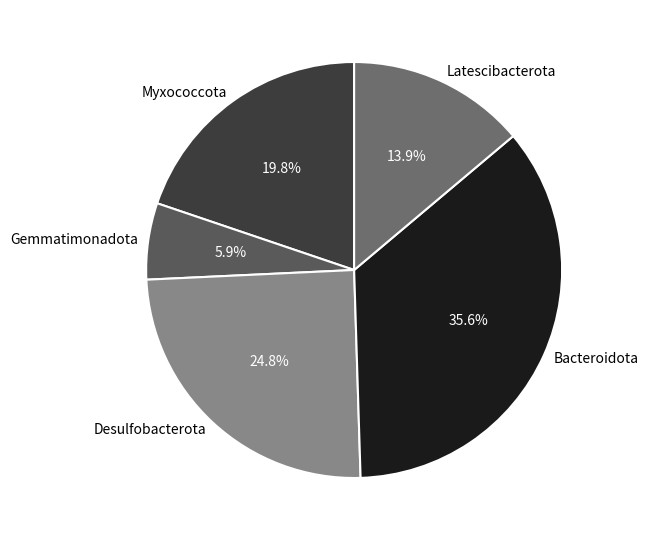

Count the number of slices in the pie.

5